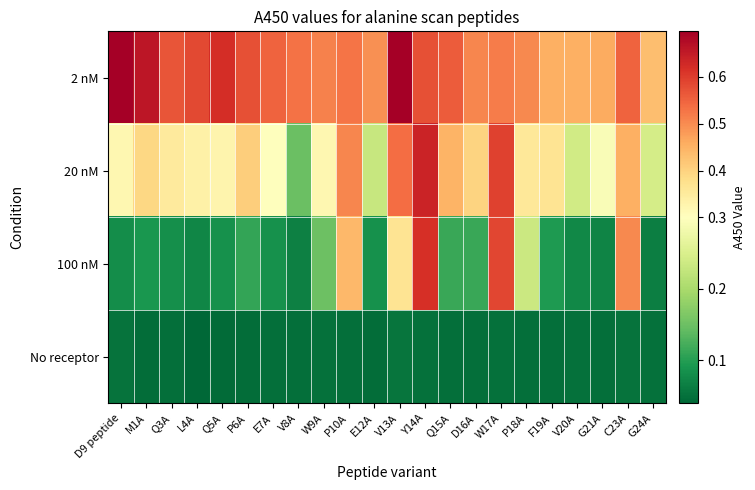

Reading left to right, transcribe all the data shown in this chart.

2 nM: D9 peptide=0.7	M1A=0.7	Q3A=0.6	L4A=0.6	Q5A=0.6	P6A=0.6	E7A=0.6	V8A=0.5	W9A=0.5	P10A=0.5	E12A=0.5	V13A=0.7	Y14A=0.6	Q15A=0.6	D16A=0.5	W17A=0.5	P18A=0.5	F19A=0.5	V20A=0.5	G21A=0.5	C23A=0.6	G24A=0.4
20 nM: D9 peptide=0.3	M1A=0.4	Q3A=0.4	L4A=0.3	Q5A=0.3	P6A=0.4	E7A=0.3	V8A=0.1	W9A=0.3	P10A=0.5	E12A=0.2	V13A=0.5	Y14A=0.6	Q15A=0.4	D16A=0.4	W17A=0.6	P18A=0.4	F19A=0.4	V20A=0.2	G21A=0.3	C23A=0.5	G24A=0.2
100 nM: D9 peptide=0.1	M1A=0.1	Q3A=0.1	L4A=0.1	Q5A=0.1	P6A=0.1	E7A=0.1	V8A=0.1	W9A=0.2	P10A=0.4	E12A=0.1	V13A=0.4	Y14A=0.6	Q15A=0.1	D16A=0.1	W17A=0.6	P18A=0.2	F19A=0.1	V20A=0.1	G21A=0.1	C23A=0.5	G24A=0.1
No receptor: D9 peptide=0.1	M1A=0.0	Q3A=0.1	L4A=0.0	Q5A=0.0	P6A=0.0	E7A=0.0	V8A=0.0	W9A=0.1	P10A=0.0	E12A=0.0	V13A=0.1	Y14A=0.1	Q15A=0.0	D16A=0.0	W17A=0.1	P18A=0.0	F19A=0.1	V20A=0.1	G21A=0.1	C23A=0.1	G24A=0.1